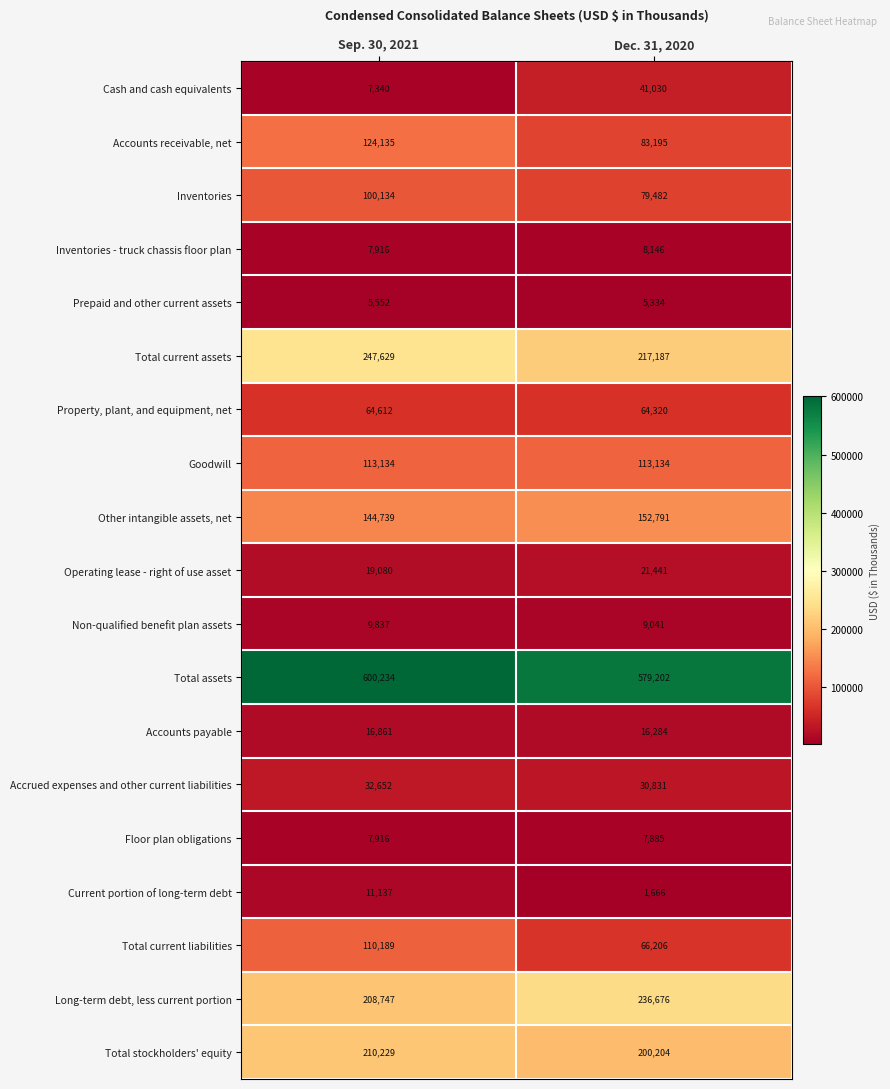

Which series has the widest spread of values?

Total current liabilities